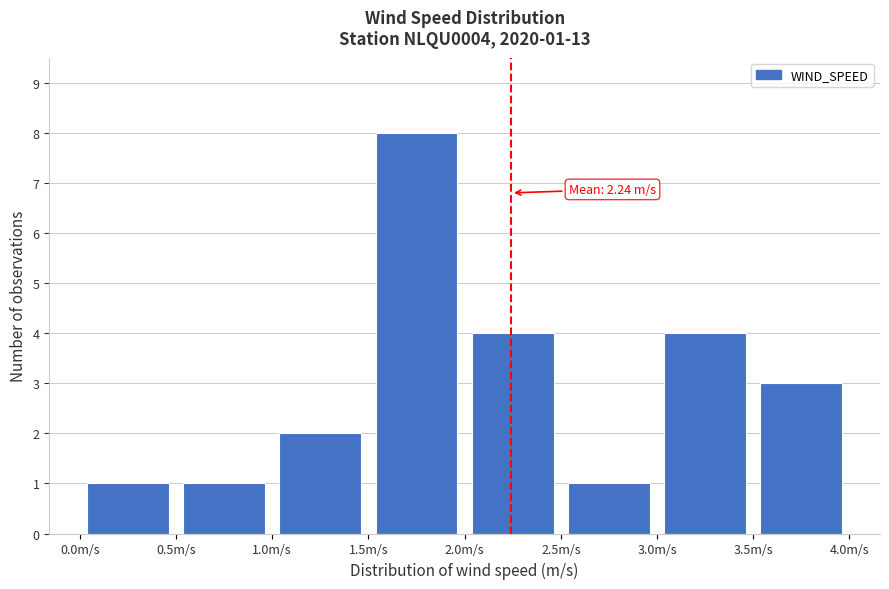

Over which range of the x-axis is the bar tallest?

1.5 to 2.0